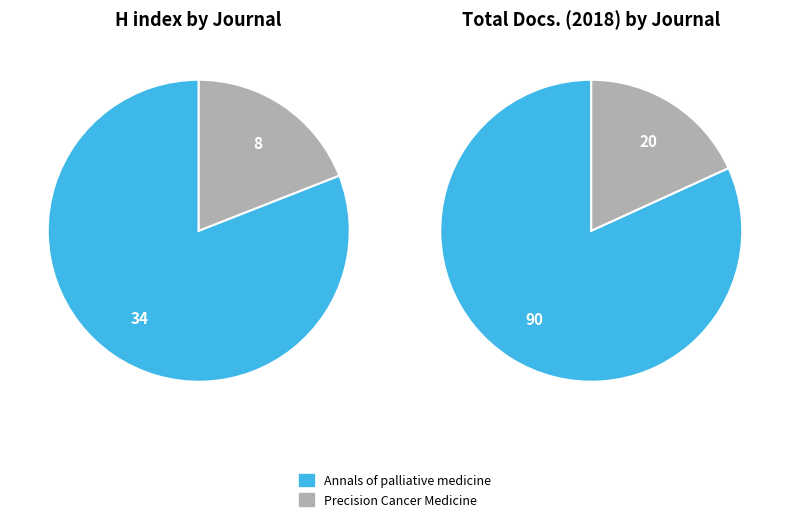

Which series has the largest range (max minus min)?

Total Docs. (2018)